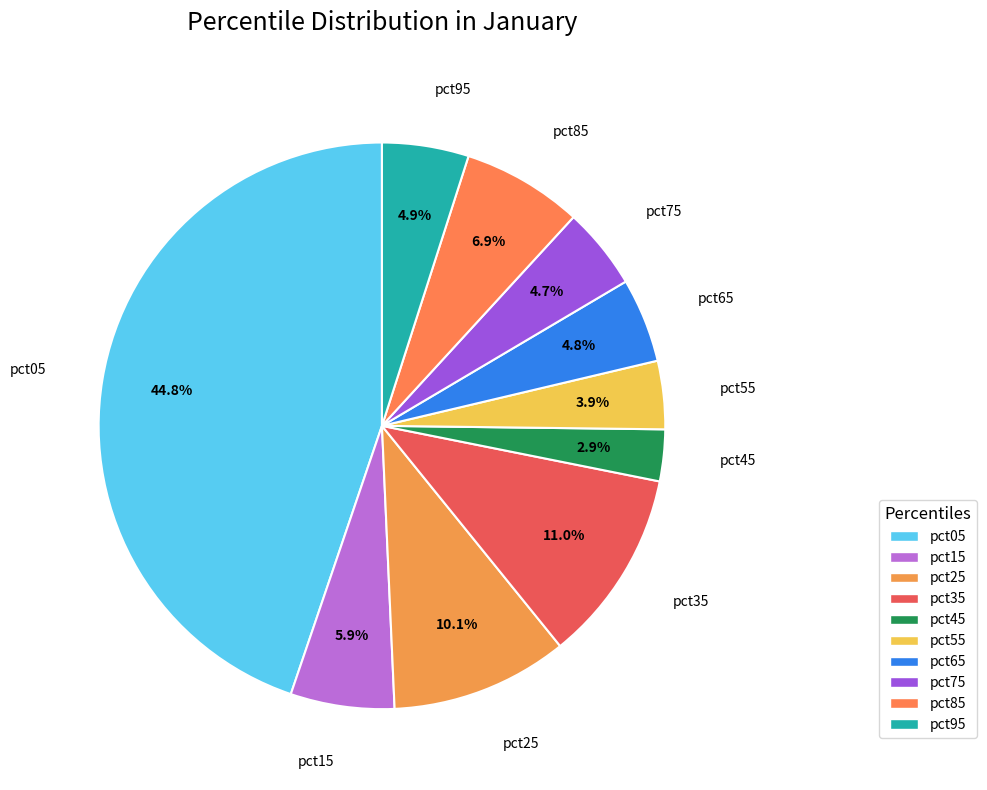

What is the smallest slice in the pie chart?

pct45